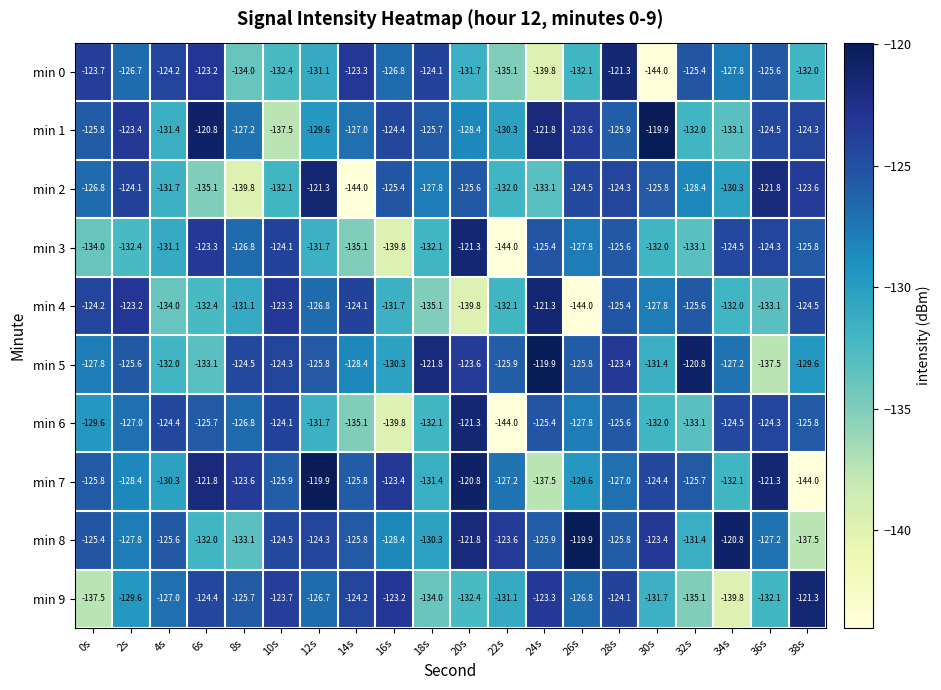

What is the sum of the min 6 values at 18s and 12s?

-263.8